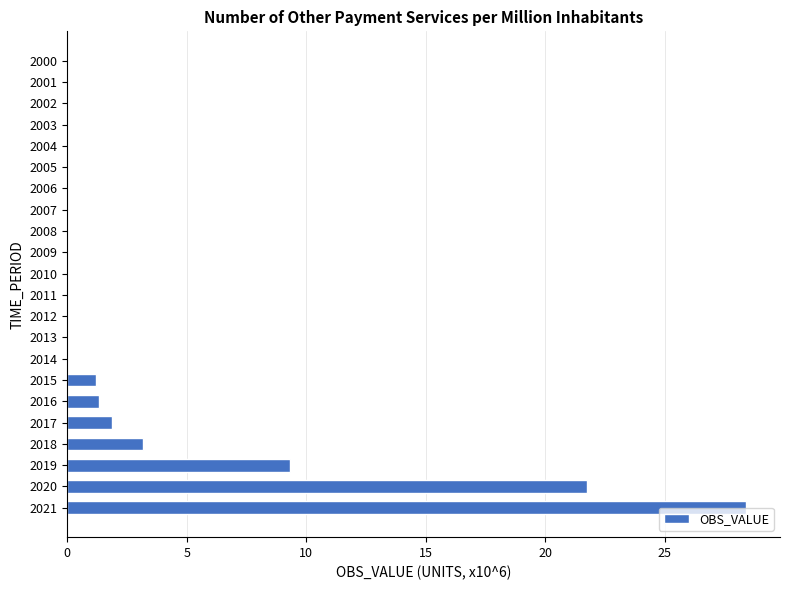

Is it true that the value at 2000 is 17.0?

False